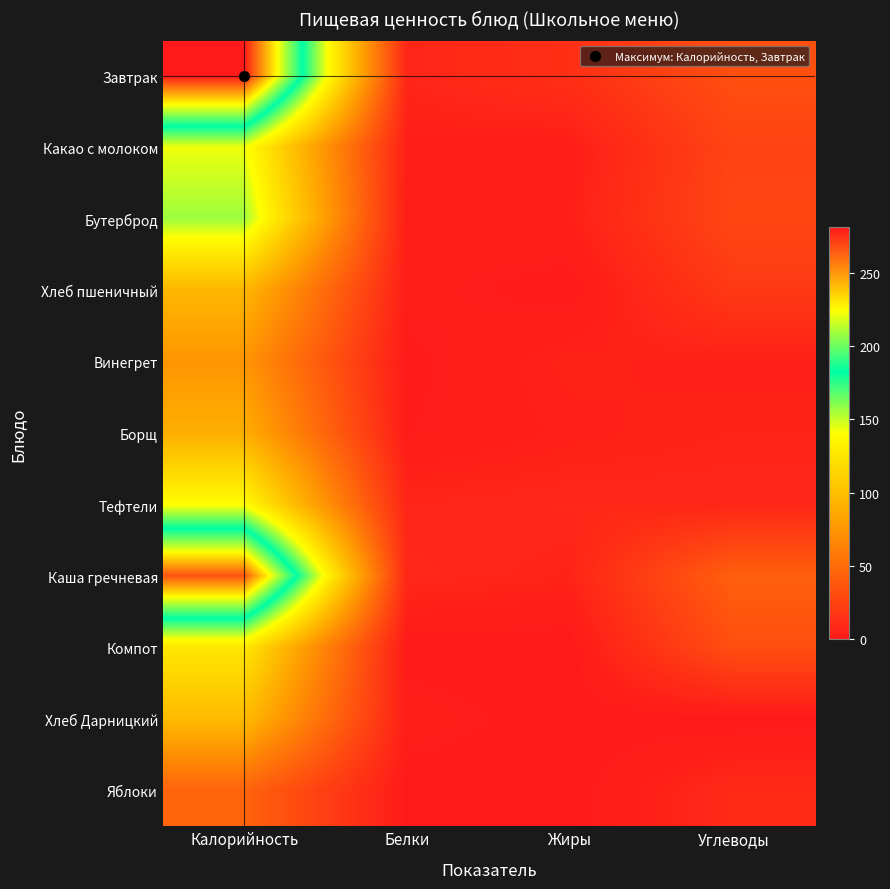

At how many categories does at least one series exceed 109?

1